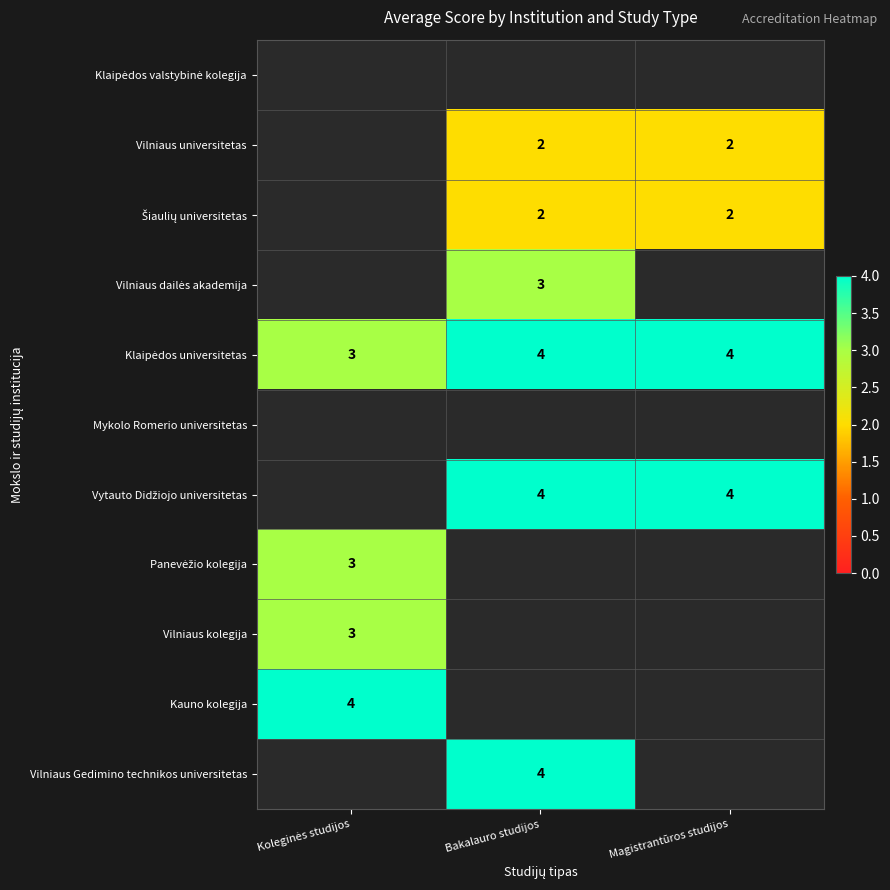

The Vilniaus universitetas series shows 2 at Magistrantūros studijos. True or false?

True